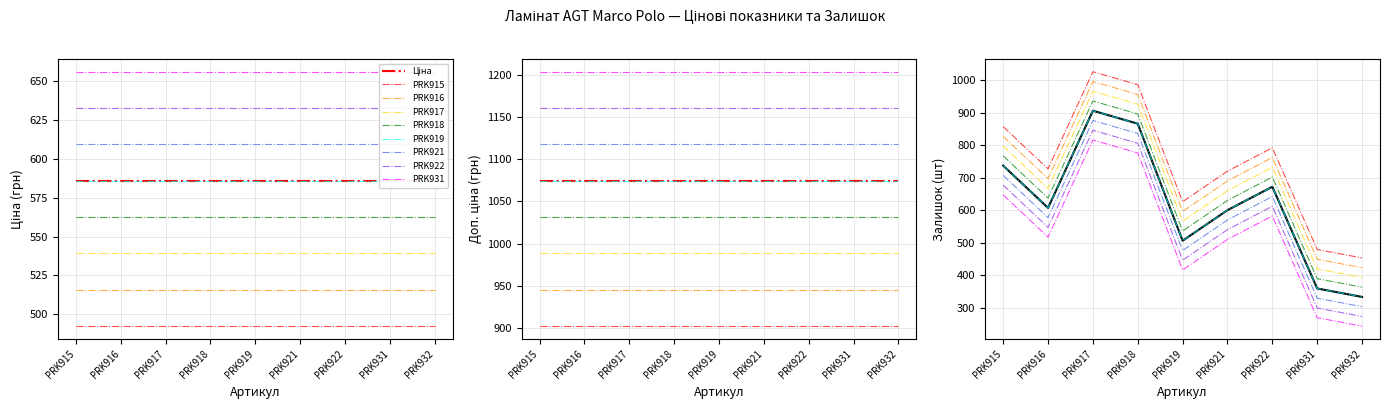

Reading left to right, extract all data points from this chart.

Ціна: PRK915=586.0	PRK916=586.0	PRK917=586.0	PRK918=586.0	PRK919=586.0	PRK921=586.0	PRK922=586.0	PRK931=586.0	PRK932=586.0
Доп. ціна: PRK915=1074.5	PRK916=1074.5	PRK917=1074.5	PRK918=1074.5	PRK919=1074.5	PRK921=1074.5	PRK922=1074.5	PRK931=1074.5	PRK932=1074.5
Залишок: PRK915=737.0	PRK916=607.0	PRK917=906.0	PRK918=866.0	PRK919=506.0	PRK921=600.0	PRK922=672.0	PRK931=359.0	PRK932=333.0